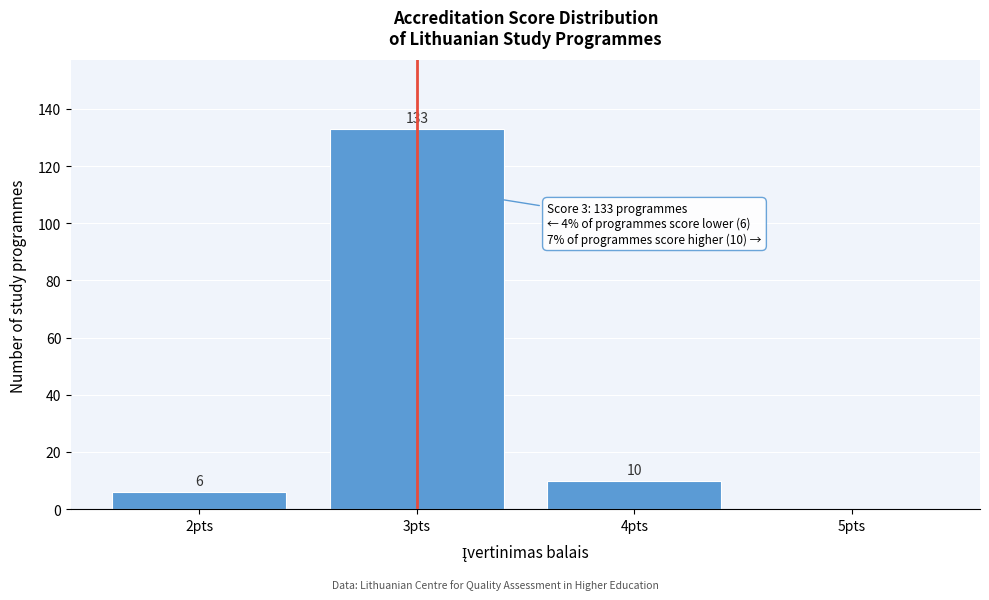

Which range on the x-axis has the tallest bar?

2.5 to 3.5